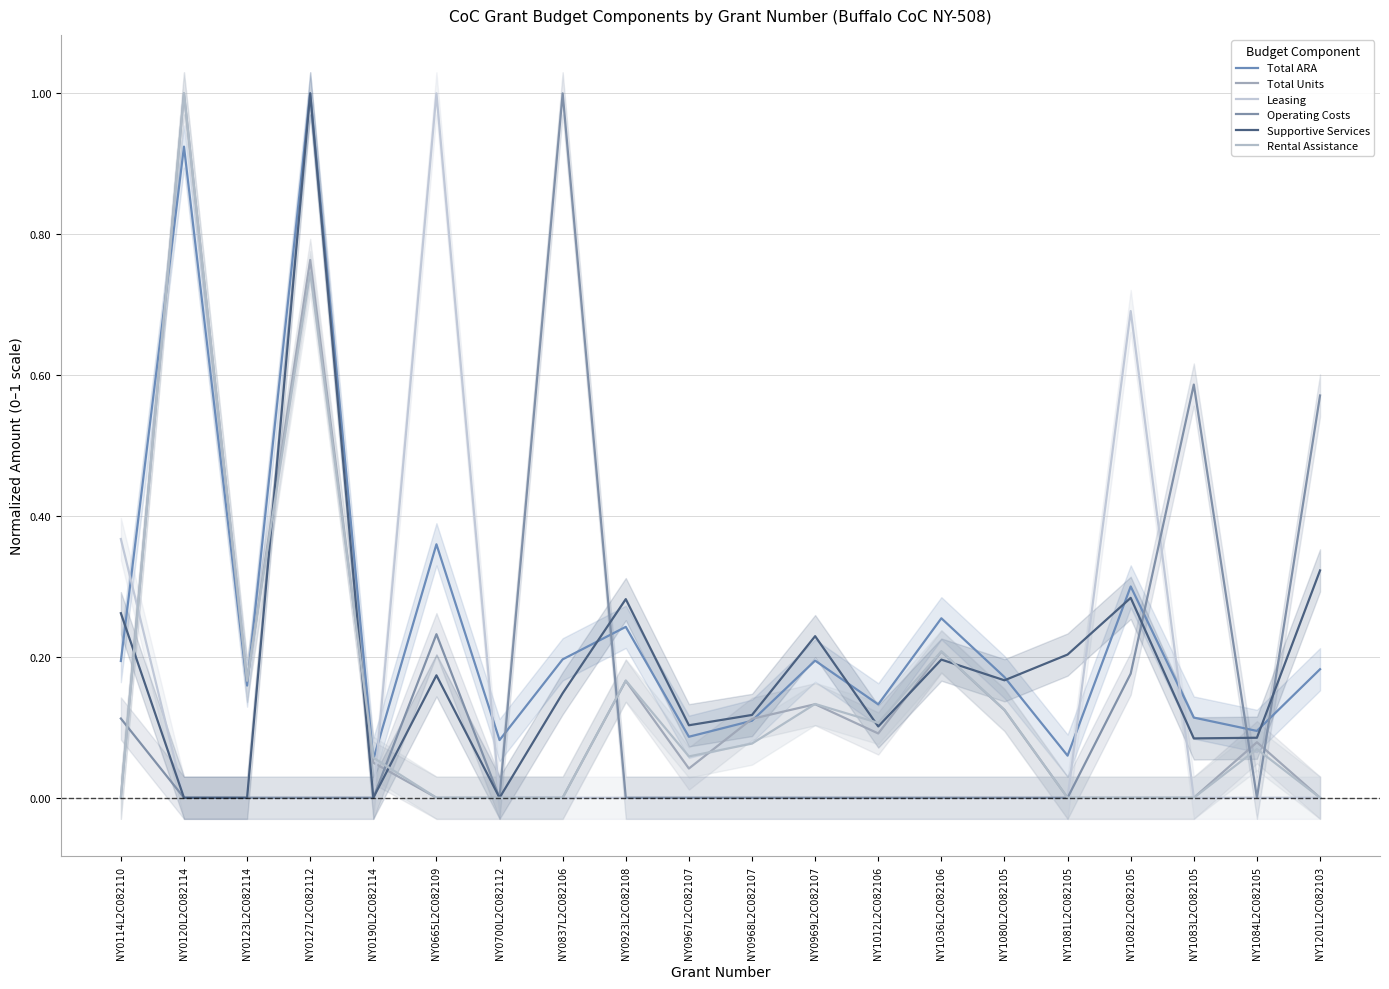

How many data points does each series have?

20